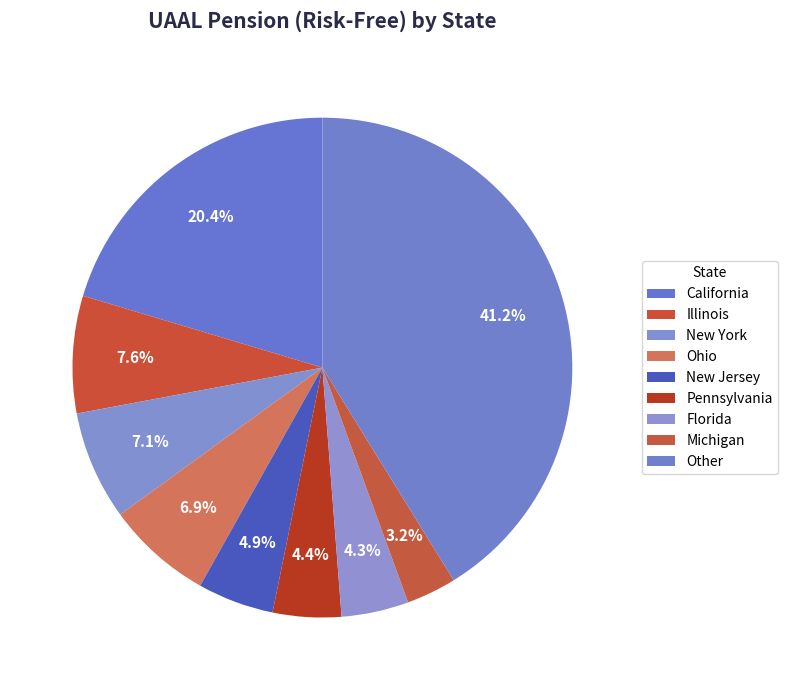

Count the number of slices in the pie.

9